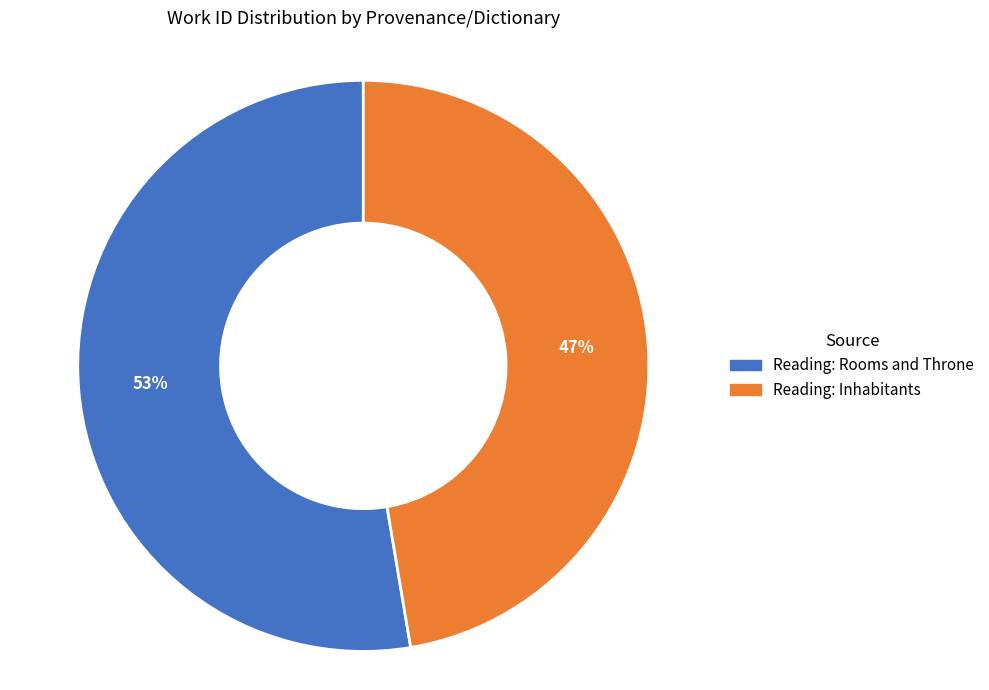

Is Reading: Inhabitants the majority of the pie?

No